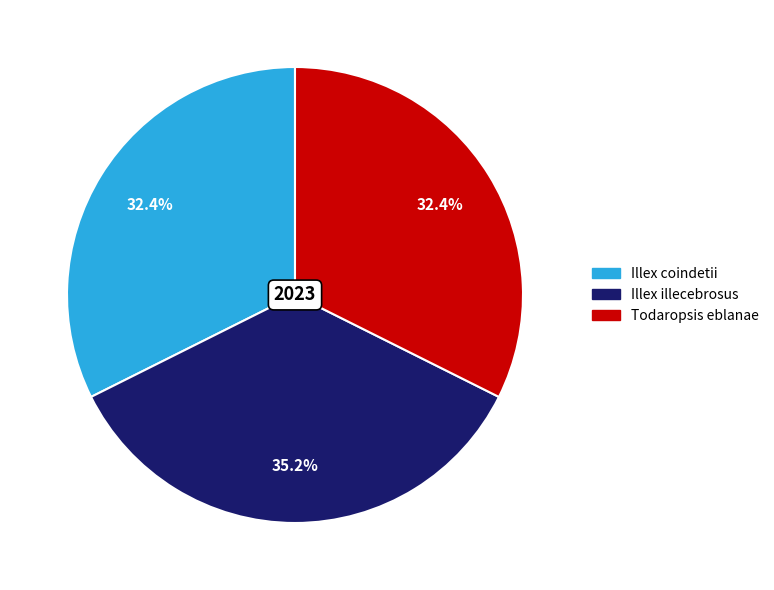

True or false: Illex coindetii accounts for 32% of the total.

True